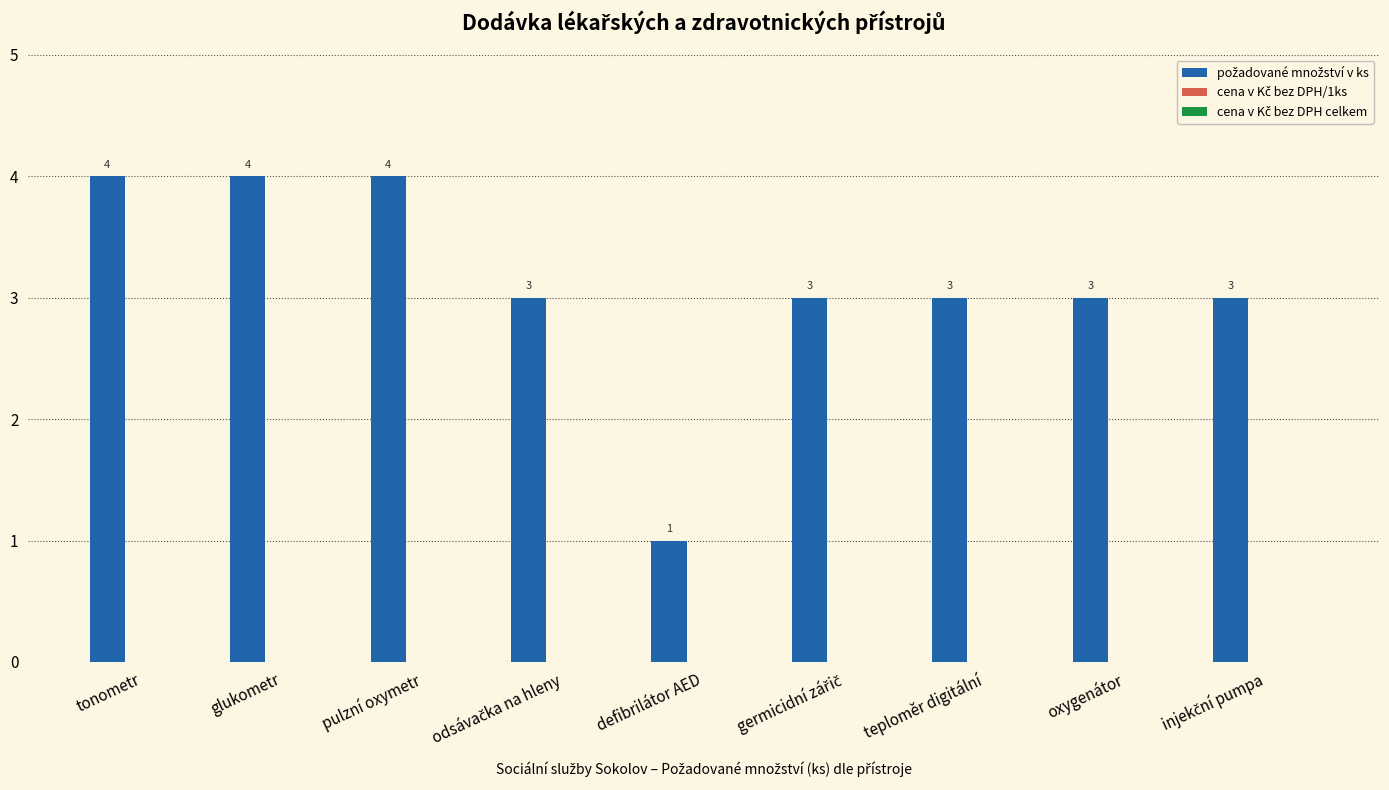

What is the difference between the second highest and minimum values?

3